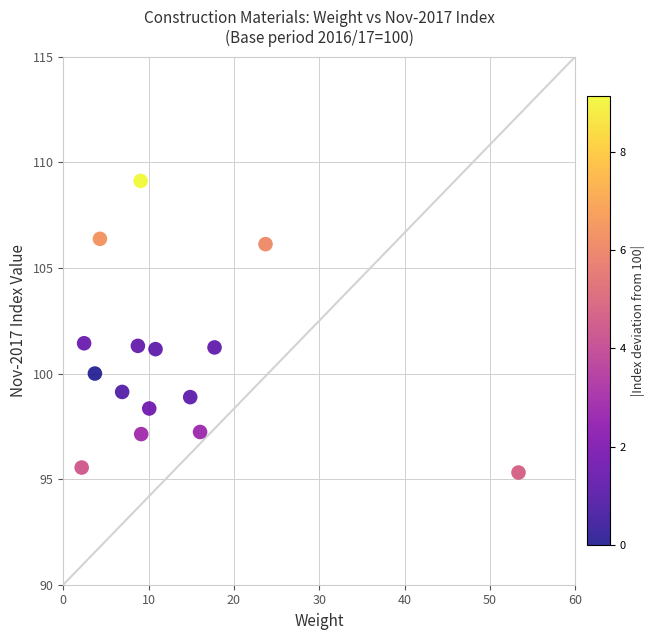

What is the range of X values (max minus min)?

51.2